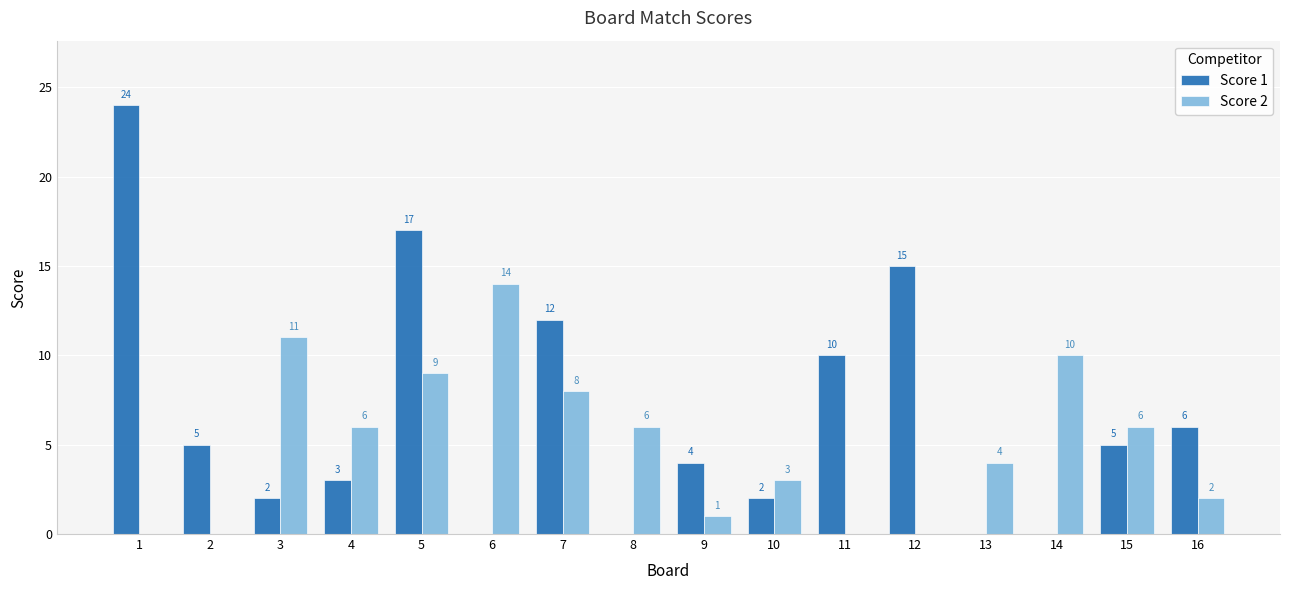

What is the sum of all Score 2 values?

80